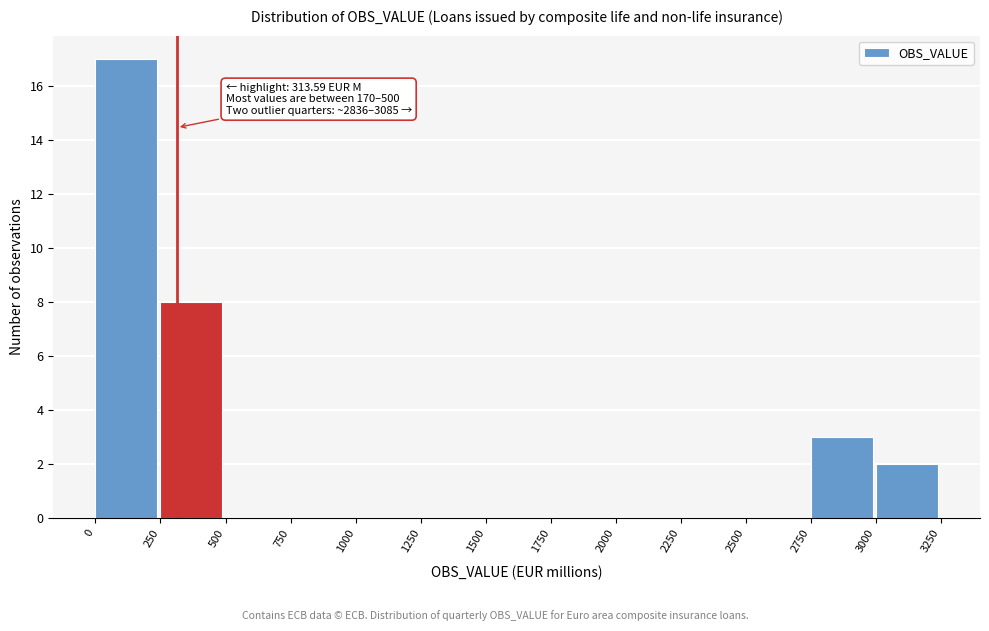

Which range on the x-axis has the tallest bar?

0 to 250